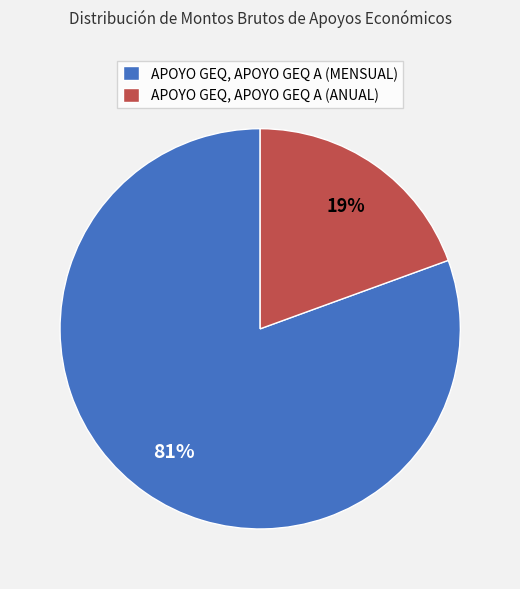

Count the number of slices in the pie.

2